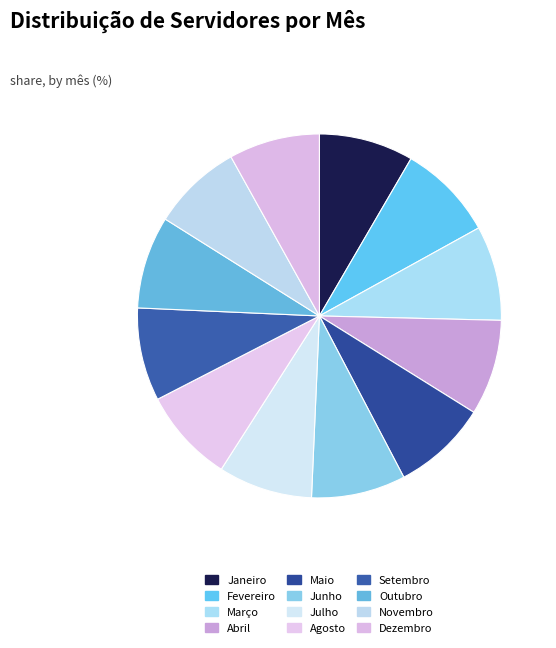

Combined, do Dezembro and Junho account for over 50%?

No